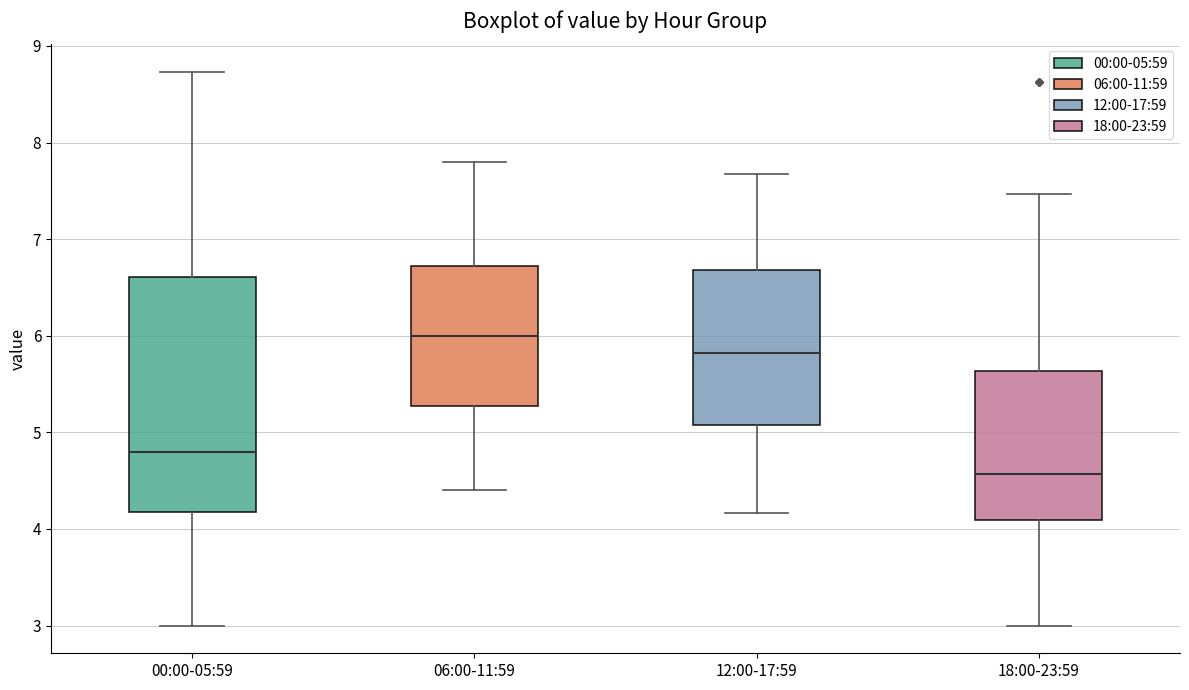

Reading left to right, transcribe this box plot: for each box, give where its median line is, the range the box spans, and where its two whiskers end, as read against the y-axis. The values are not printed on the chart, so give them approximately, as read against the axis.

00:00-05:59: median 4.8, box 4.2 to 6.6, whiskers 3.0 to 8.7
06:00-11:59: median 6.0, box 5.3 to 6.7, whiskers 4.4 to 7.8
12:00-17:59: median 5.8, box 5.1 to 6.7, whiskers 4.2 to 7.7
18:00-23:59: median 4.6, box 4.1 to 5.6, whiskers 3.0 to 7.5